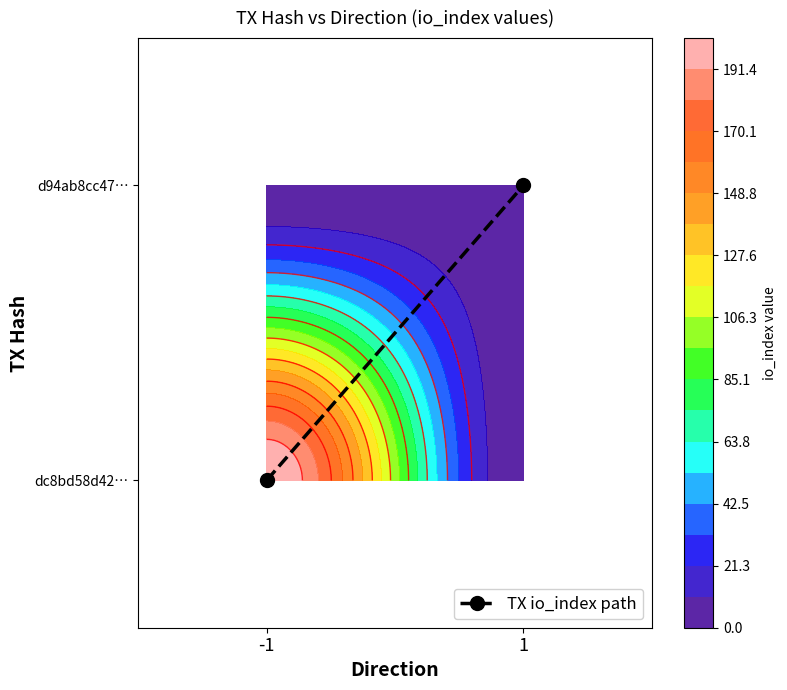

Which label corresponds to the smallest value in the chart?

-1